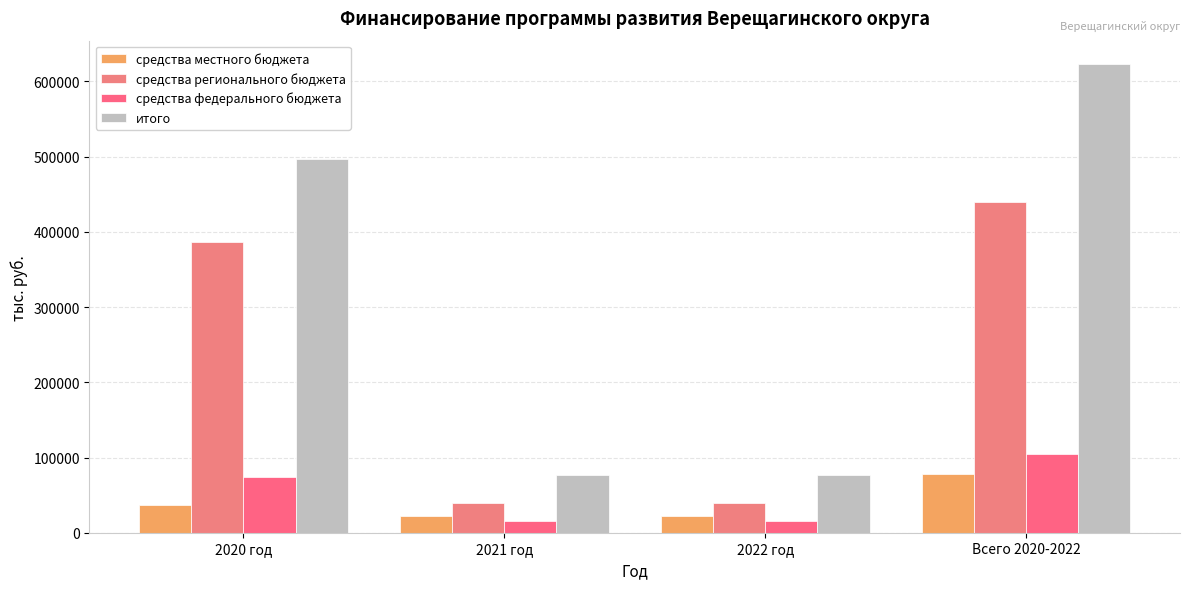

What is the sum of the средства местного бюджета values at 2022 год and Всего 2020-2022?

100851.2